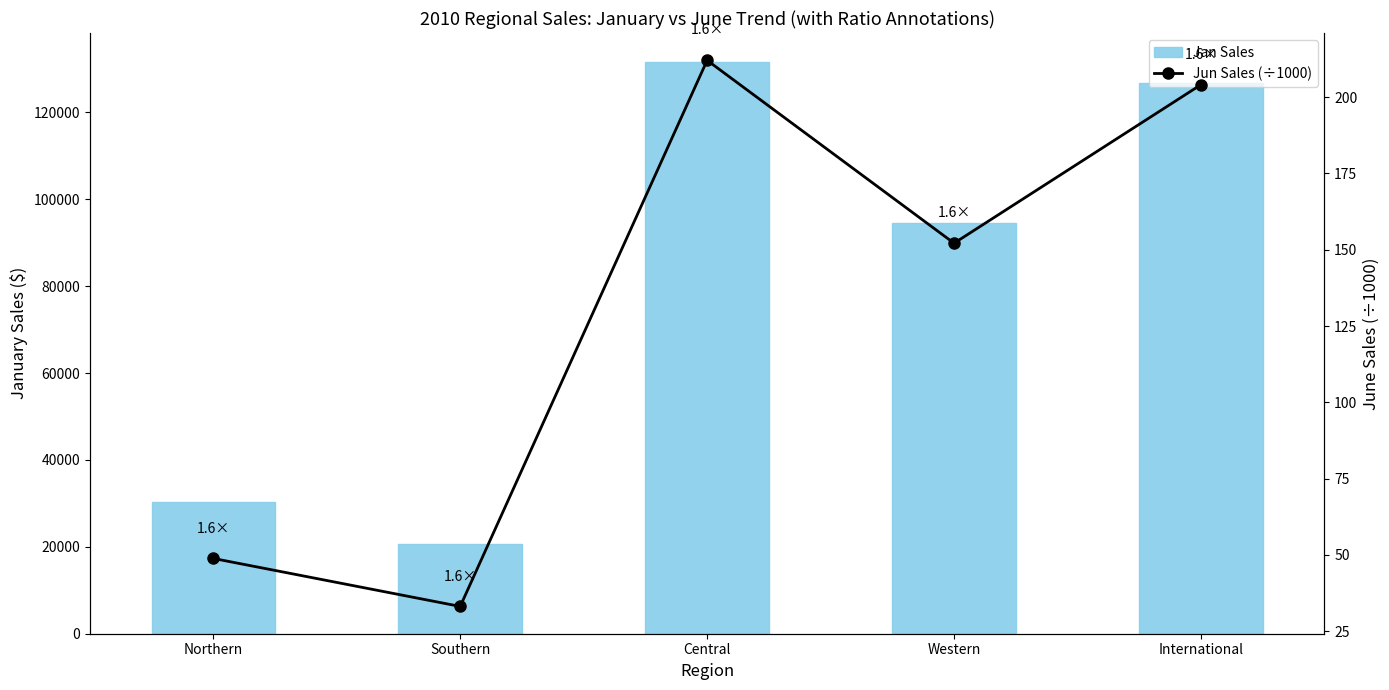

How many series are shown in this chart?

2